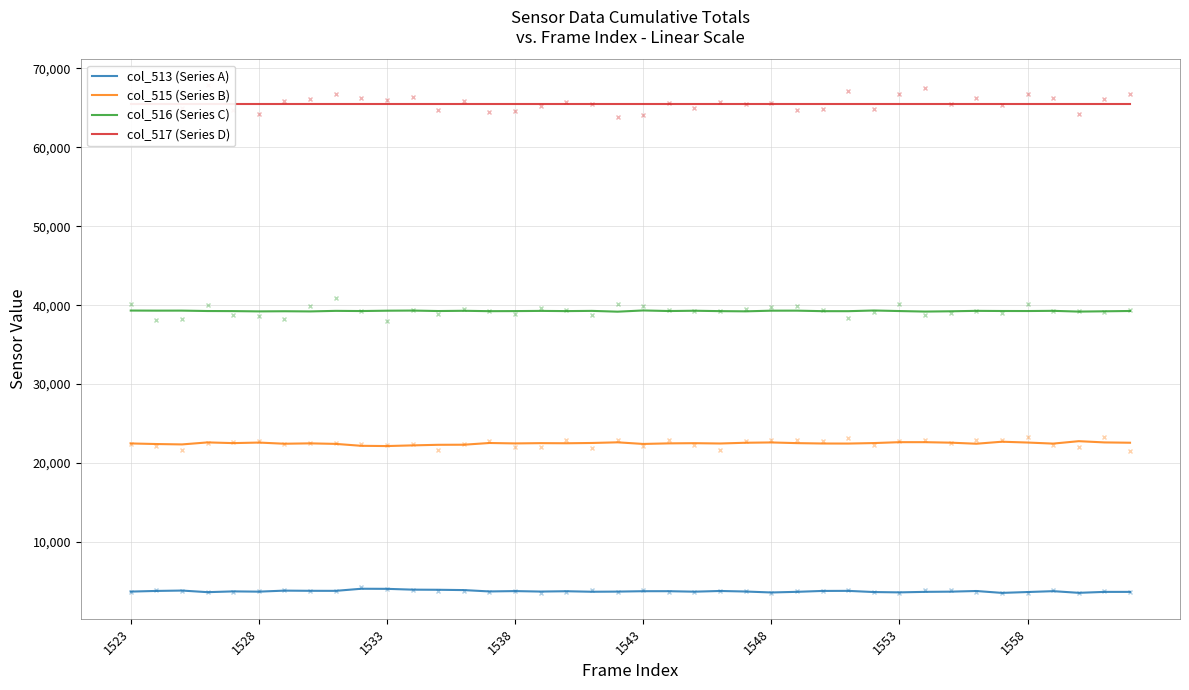

Which has a higher value, 25 or 10?

10